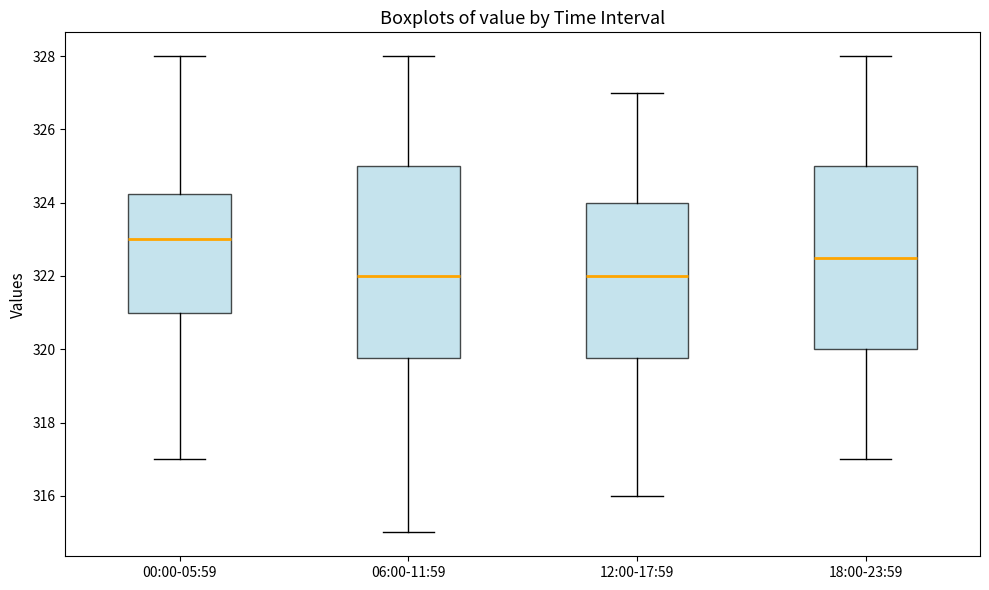

Reading left to right, read every box against the y-axis: the position of its median line, the range the box covers, and the ends of its whiskers. The values are not printed on the chart, so give them approximately, as read against the axis.

00:00-05:59: median 323.0, box 321.0 to 324.2, whiskers 317.0 to 328.0
06:00-11:59: median 322.0, box 319.8 to 325.0, whiskers 315.0 to 328.0
12:00-17:59: median 322.0, box 319.8 to 324.0, whiskers 316.0 to 327.0
18:00-23:59: median 322.6, box 320.0 to 325.0, whiskers 317.0 to 328.0